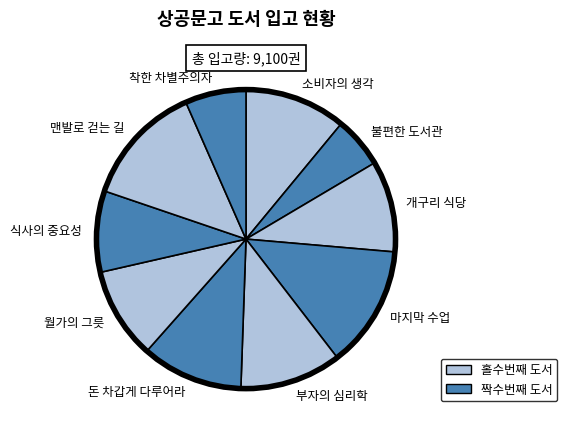

What is the smallest slice in the pie chart?

불편한 도서관